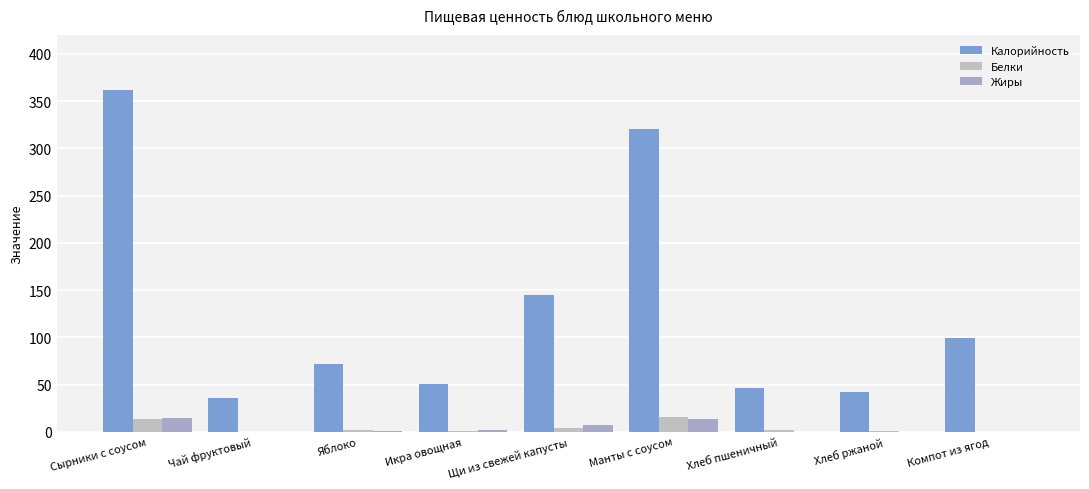

Which category has the lowest value across all series?

Чай фруктовый